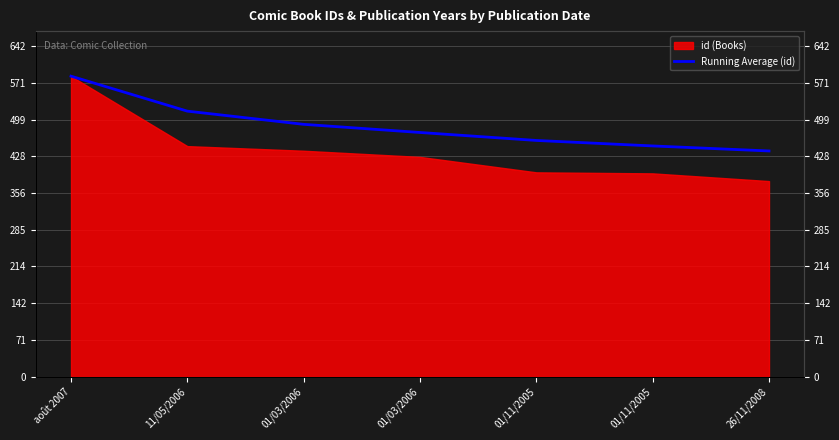

List the labels in order of value, smallest first.

26/11/2008, 01/11/2005, 01/11/2005, 01/03/2006, 01/03/2006, 11/05/2006, août 2007